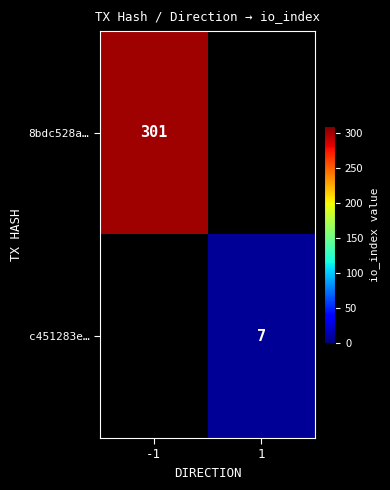

Is it true that 8bdc528a… equals 198 at -1?

False